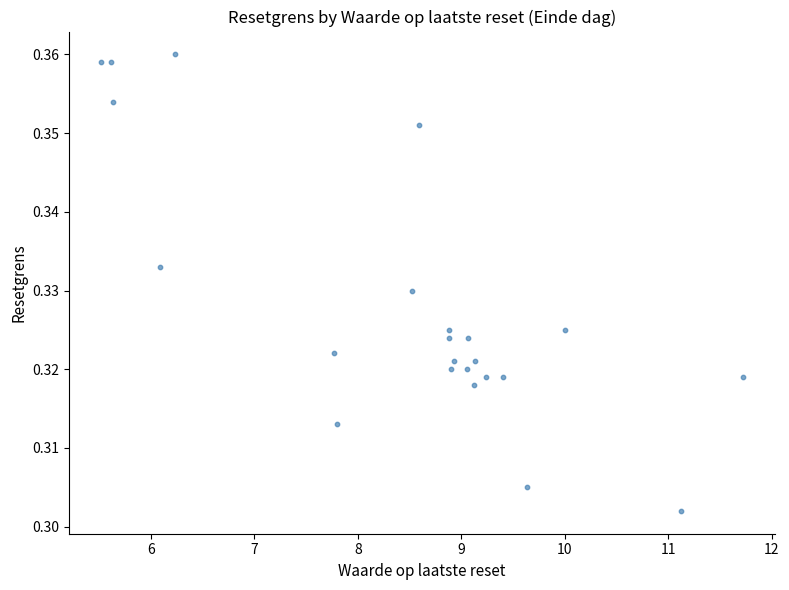

What is the range of X values (max minus min)?

6.2